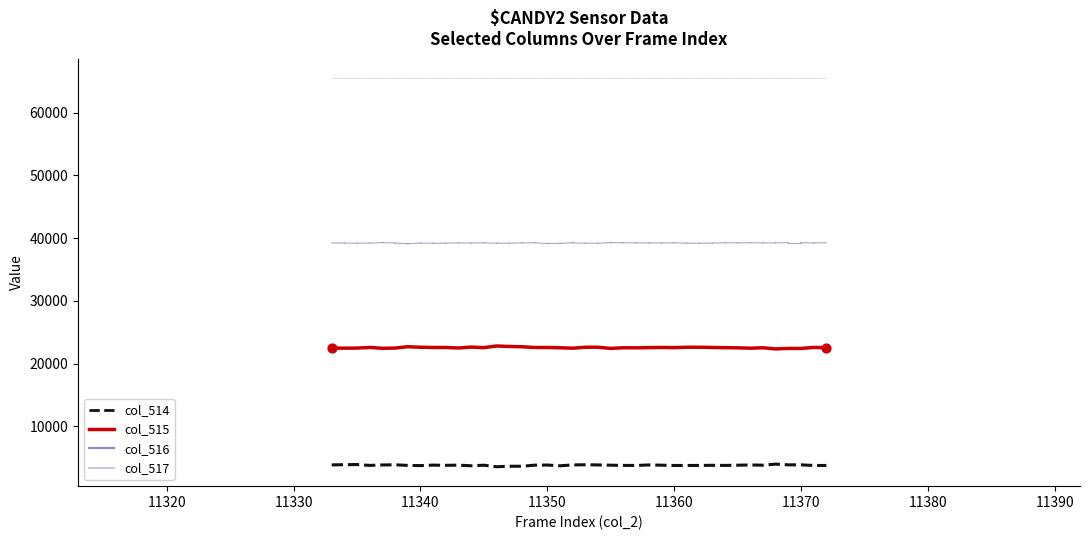

Which series has the widest spread of Y values?

col_515